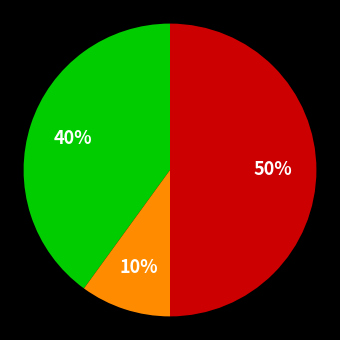

To the nearest percent, what is the average slice percentage?

33%